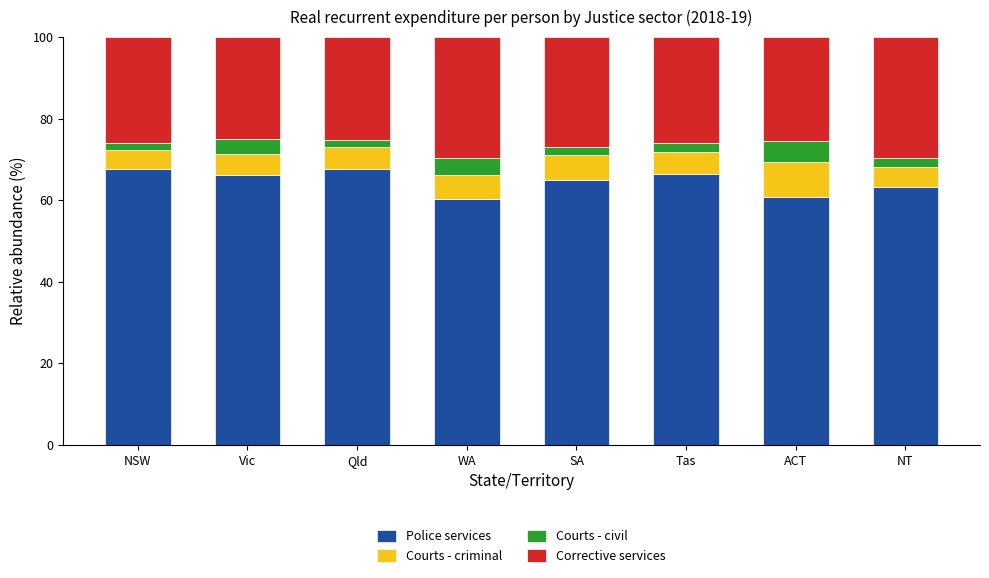

How many series are shown in this chart?

4